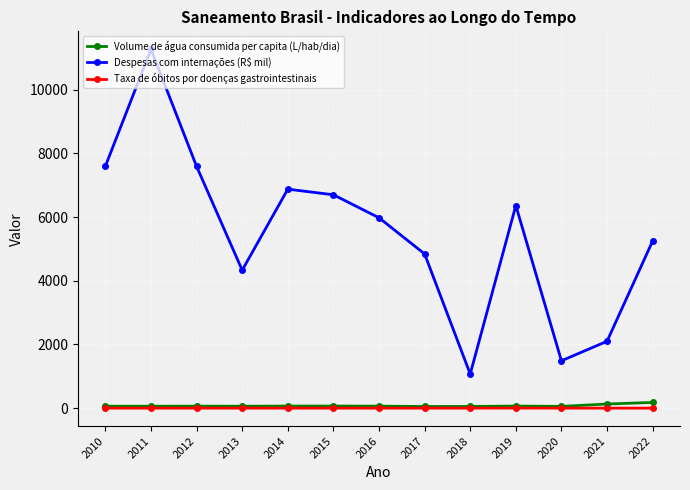

How many interior local valleys does the Despesas com internações (R$ mil) series have?

3